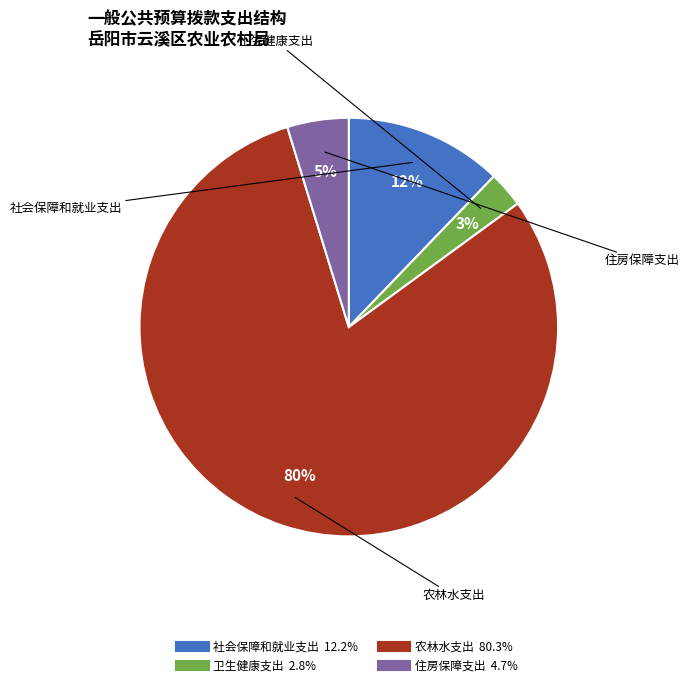

Which category has the smallest portion of the pie?

卫生健康支出